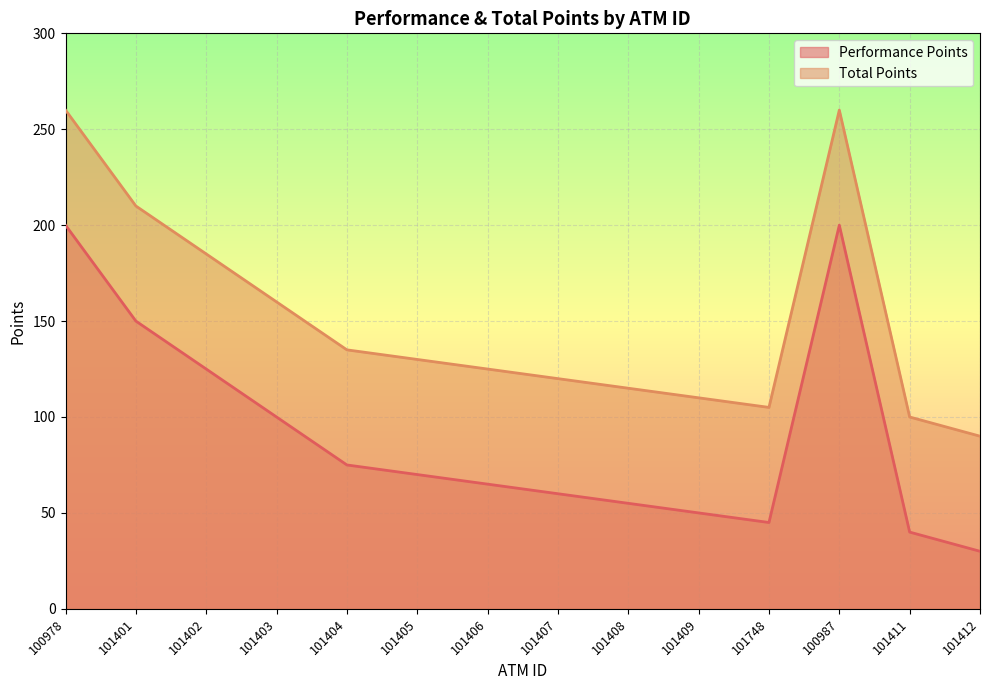

Which series changed the most between 101401 and 101405?

Performance Points